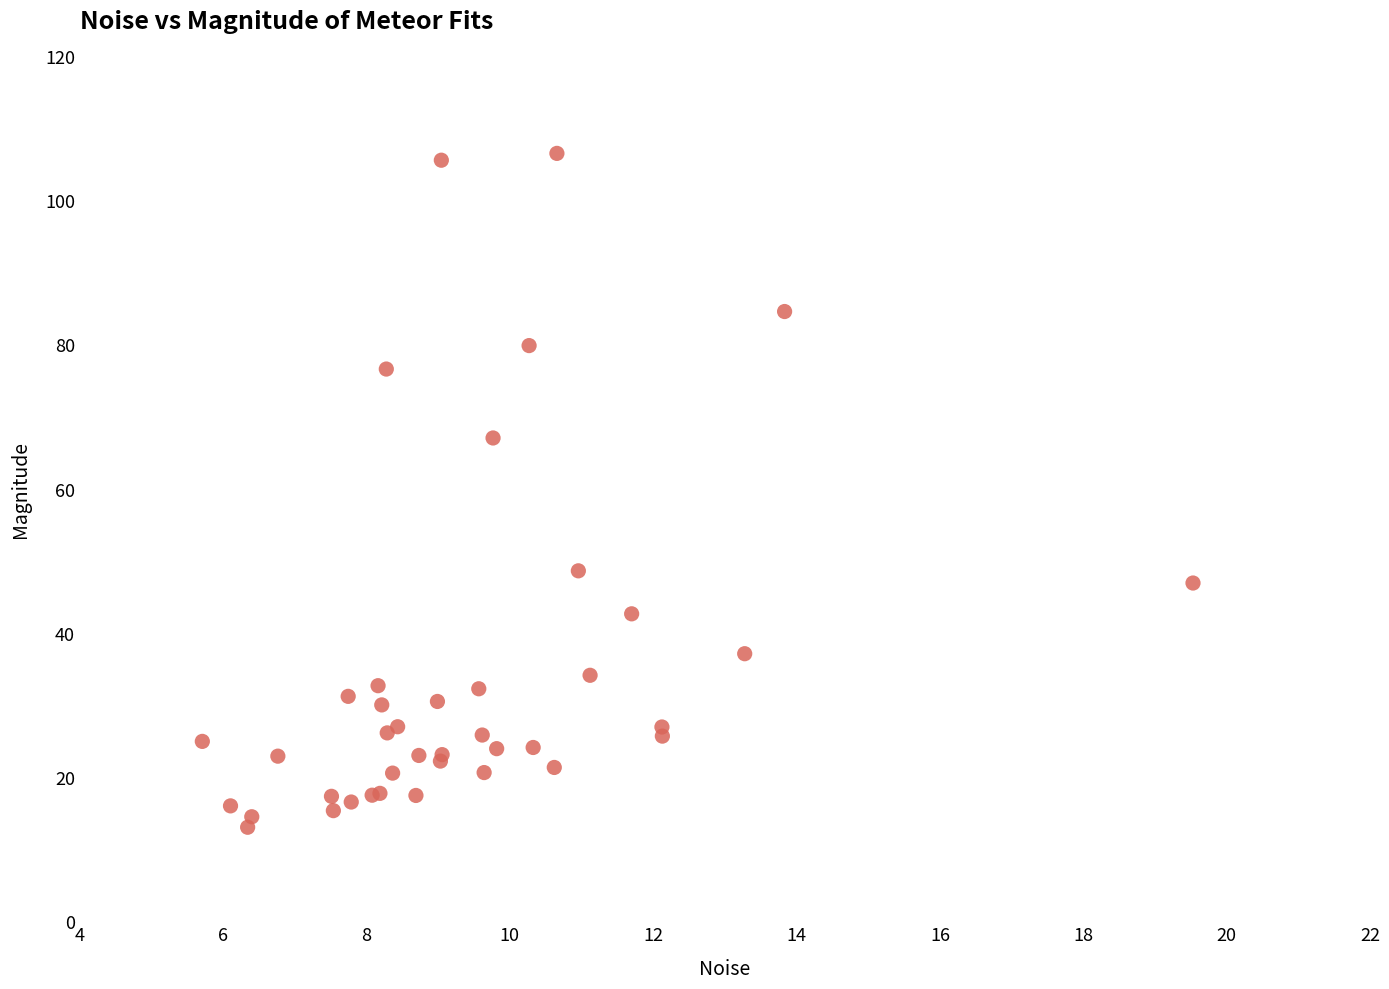

What Y value in the scatter plot is closest to 59?

67.0